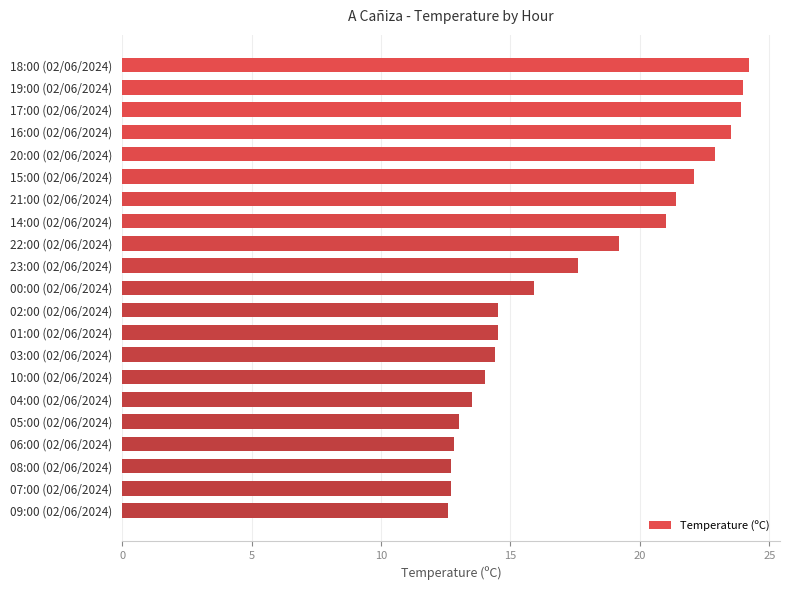

What is the change in value from 15:00 (02/06/2024) to 09:00 (02/06/2024)?

-9.5